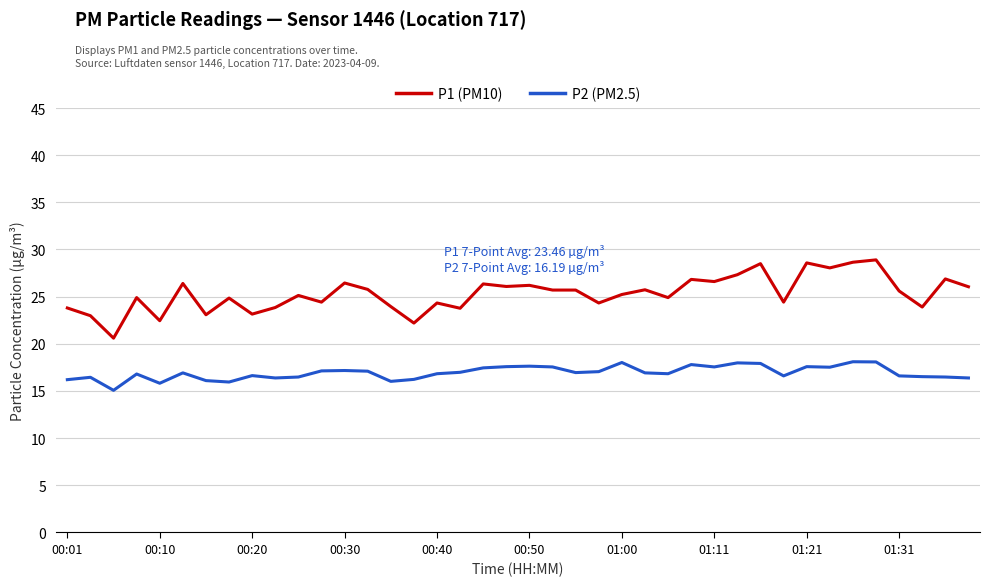

What is the lowest value of the P2 (PM2.5) series?

15.1